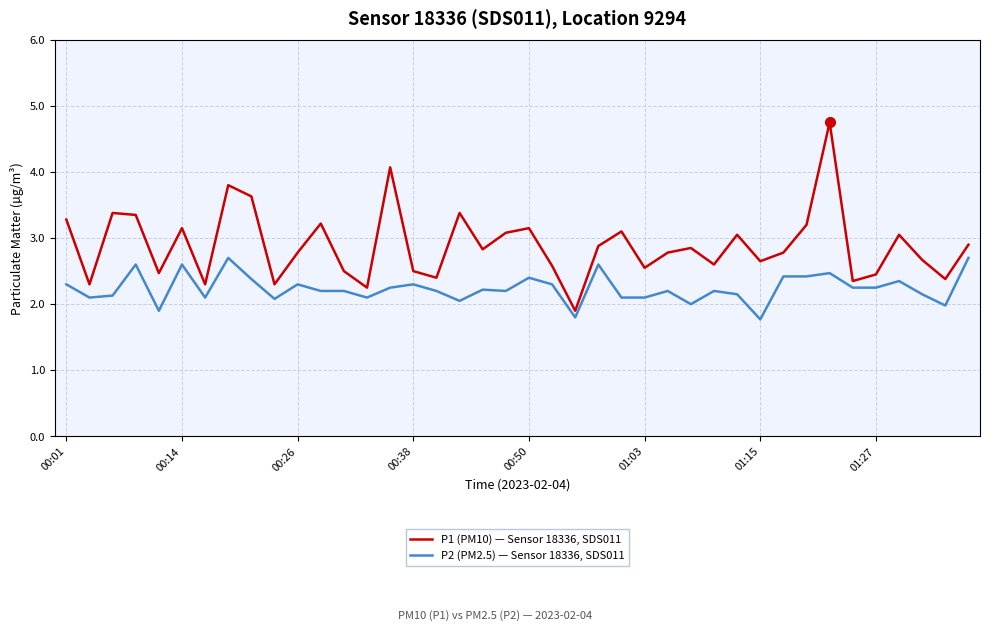

Does the chart display data point markers on the line(s)?

No